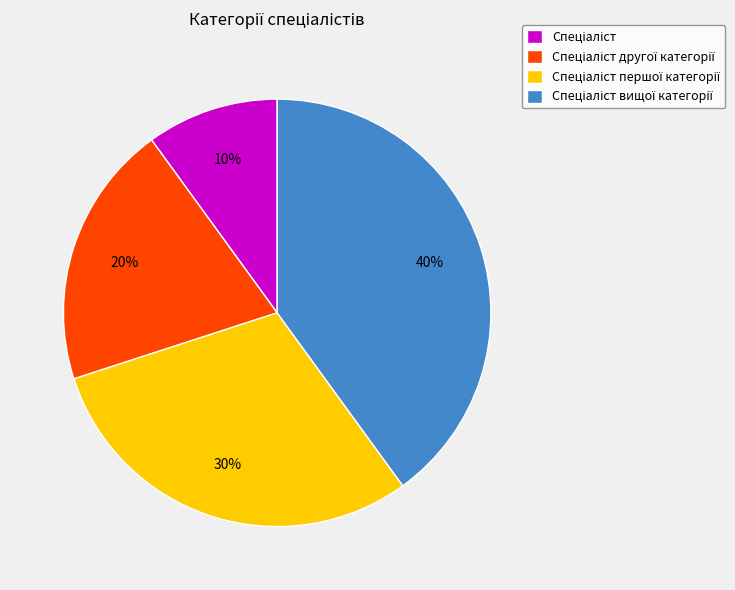

How many segments does this pie chart have?

4